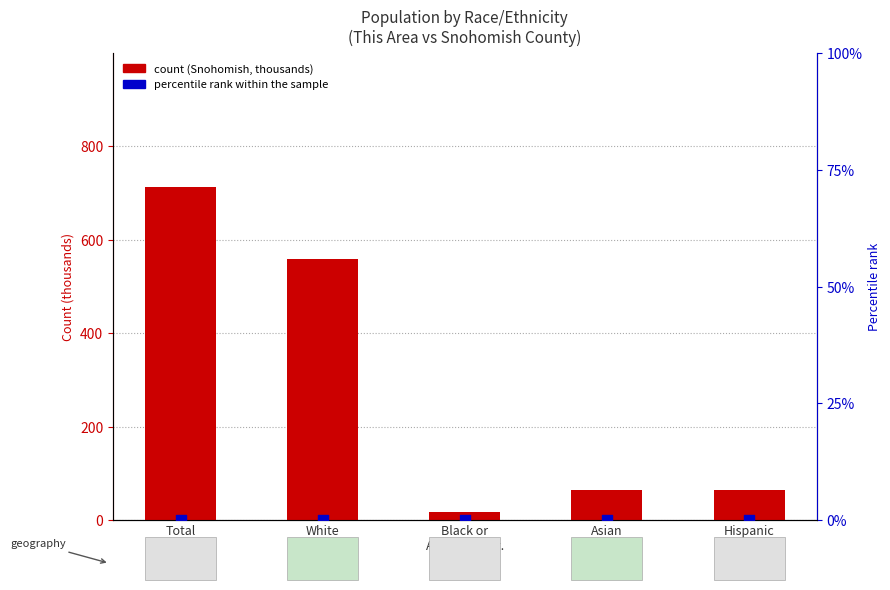

Which series has the largest total across all categories?

count